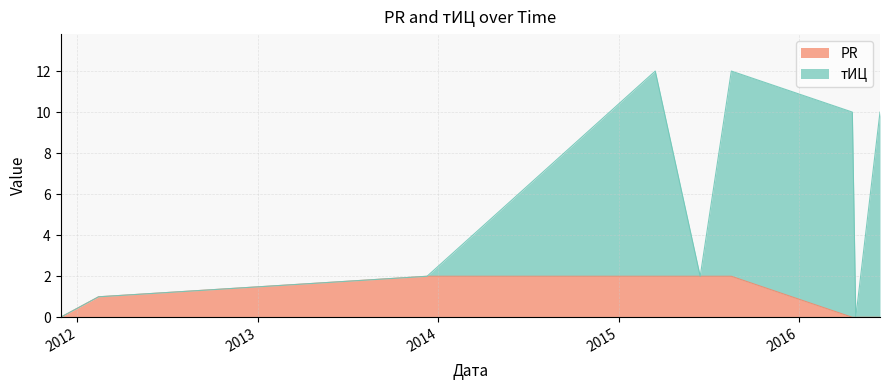

What are all the series names shown in the legend?

PR, тИЦ